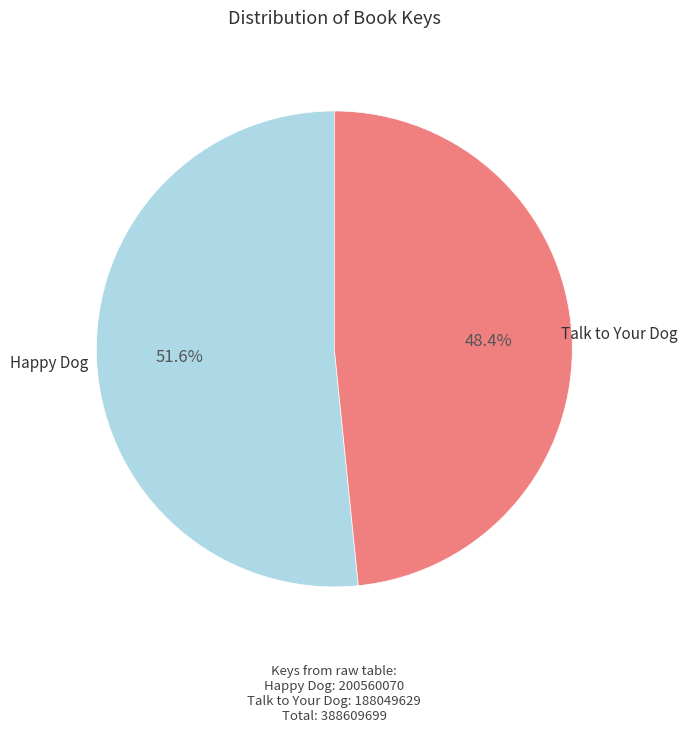

What is the largest slice in the pie chart?

Happy Dog